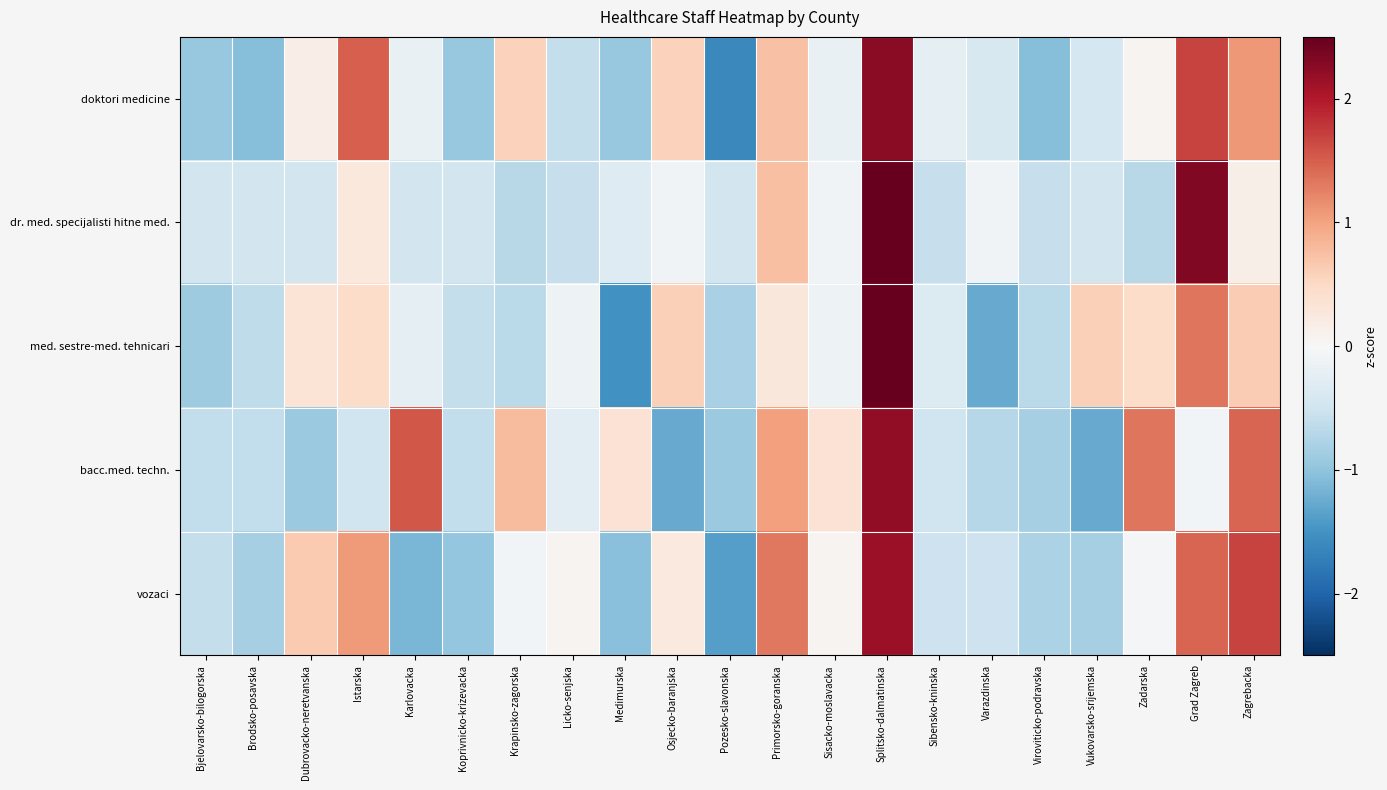

Which series has the largest total across all categories?

vozaci